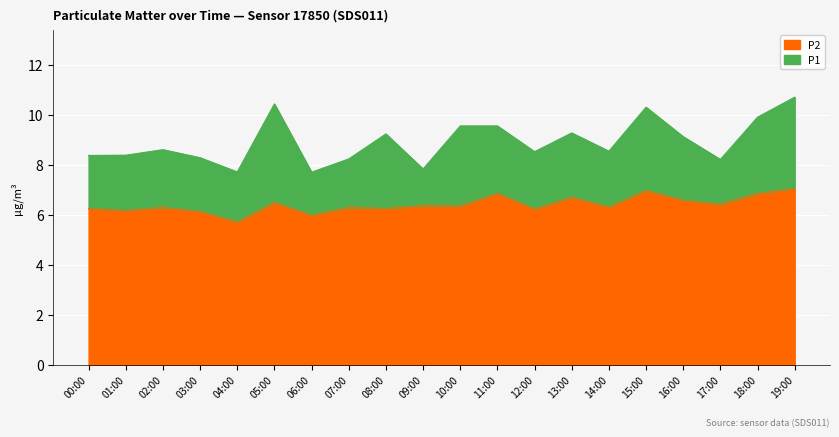

What is the lowest value of the P2 series?

5.7